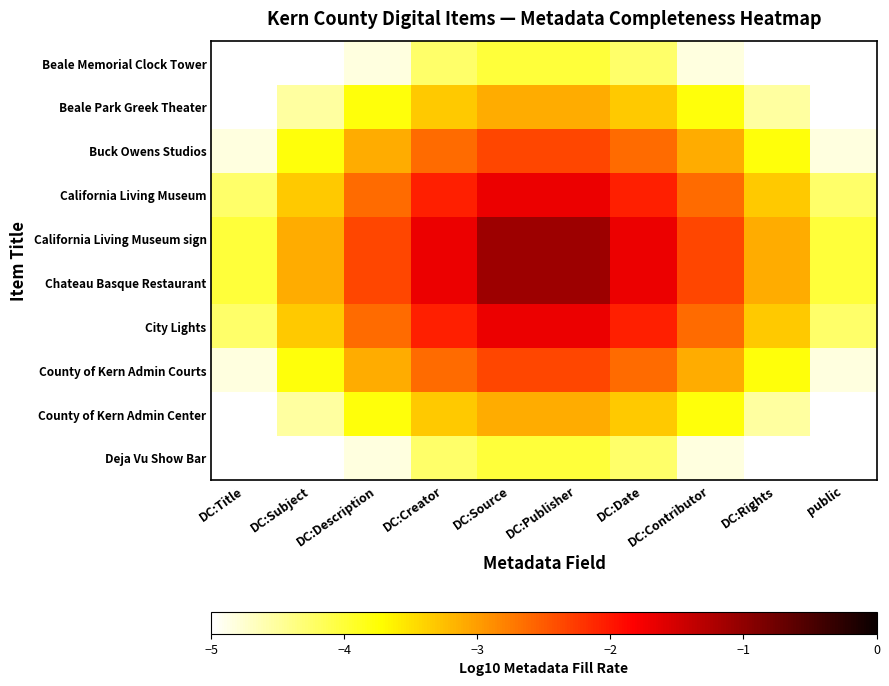

What is the smallest value displayed?

-5.0